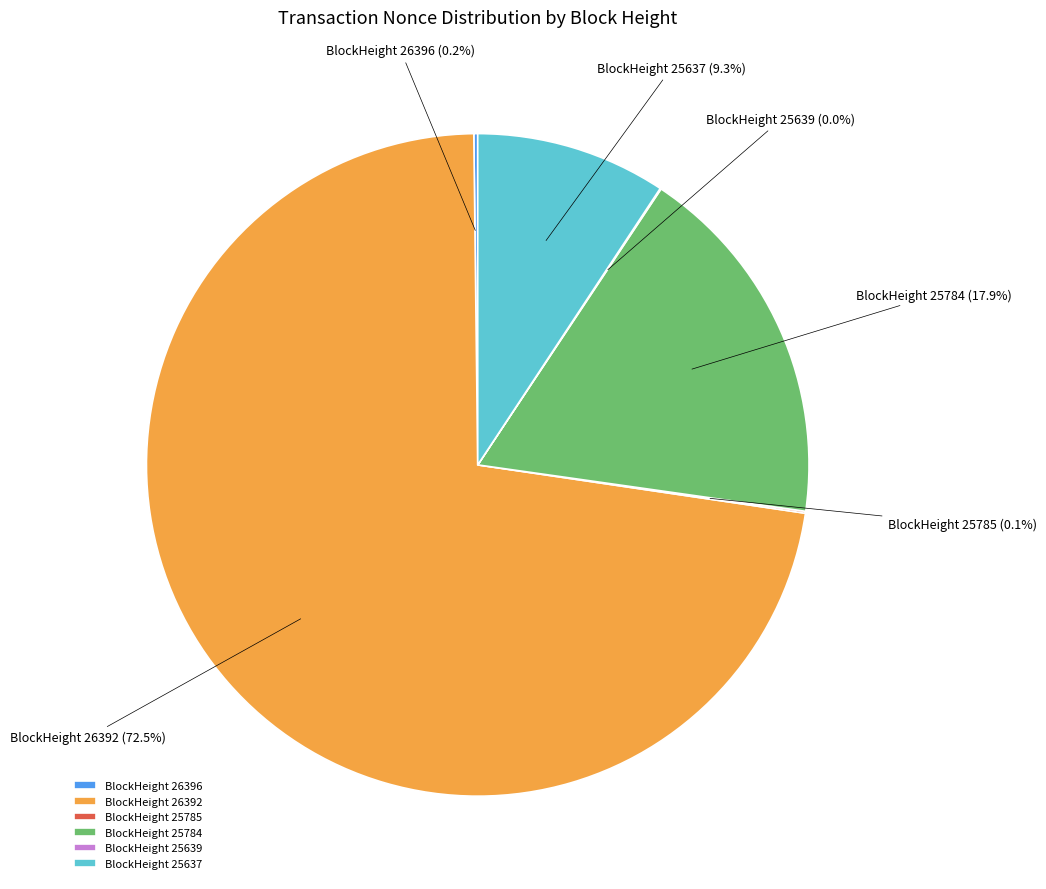

Which has a higher value, BlockHeight 26392 or BlockHeight 25637?

BlockHeight 26392